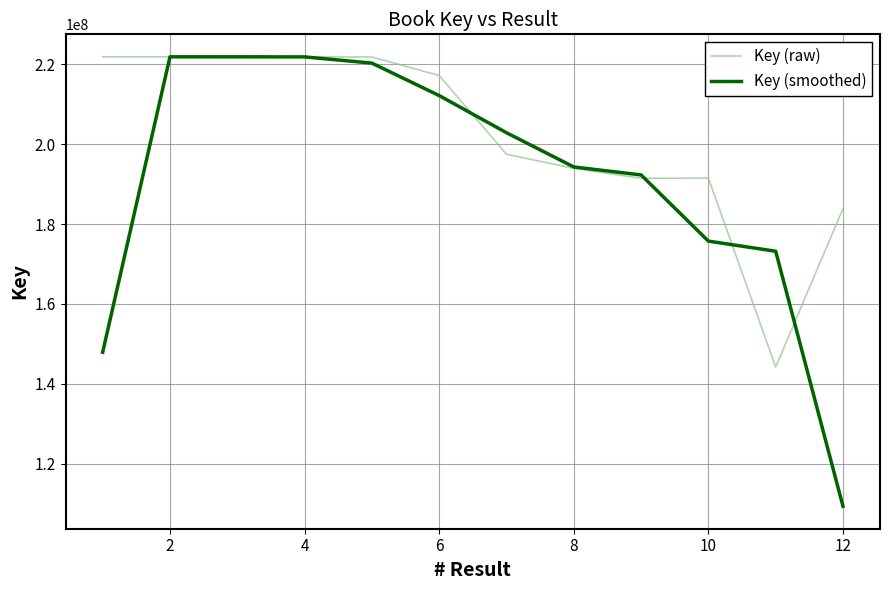

What is the average value of the Key (smoothed) series?

191128879.3